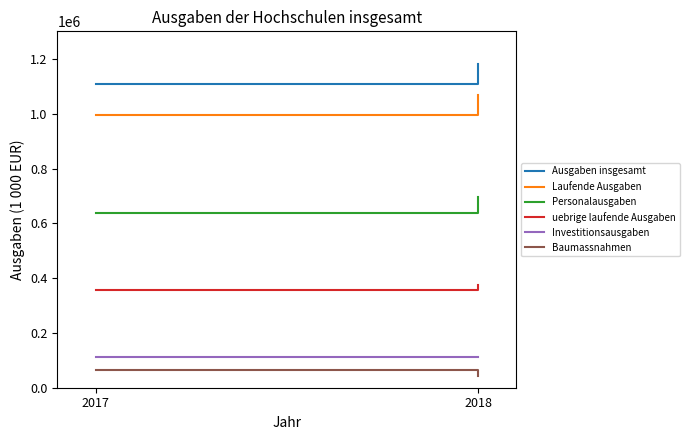

What is the sum of the Ausgaben insgesamt values at 2018 and 2017?

2290596